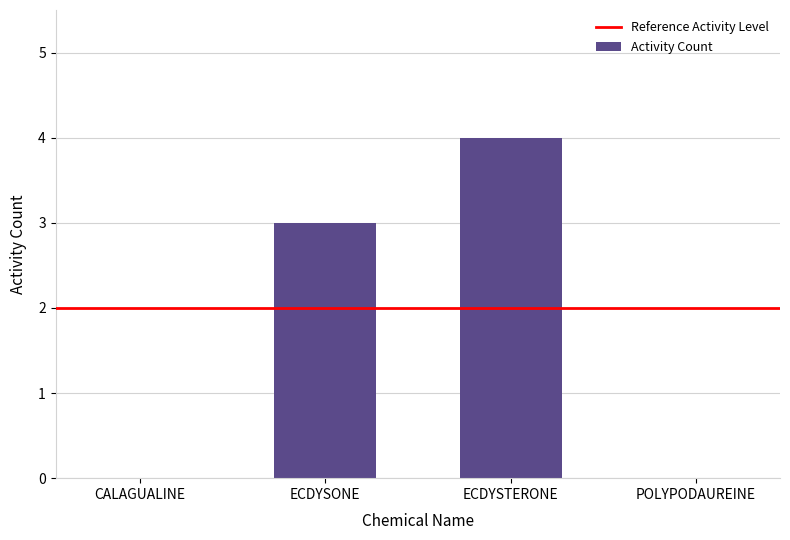

Which has a higher value, CALAGUALINE or ECDYSONE?

ECDYSONE